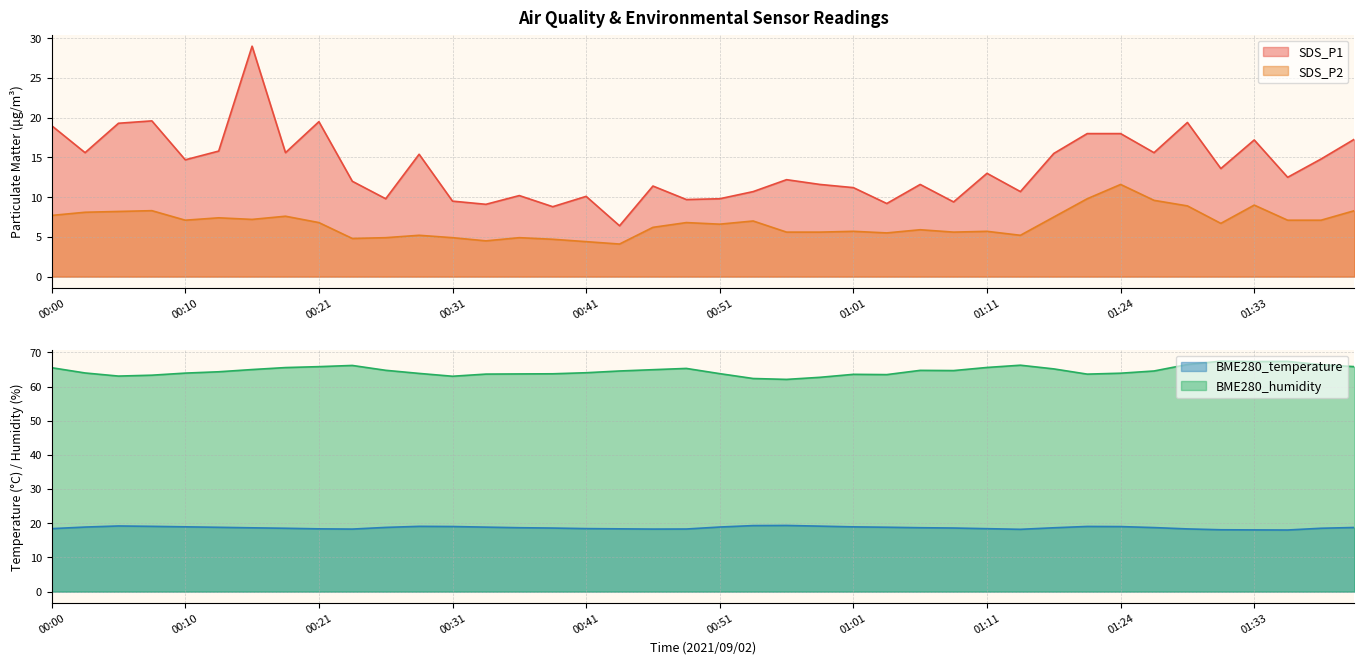

What is the difference between the second highest and second lowest values in the BME280_temperature series?

1.3